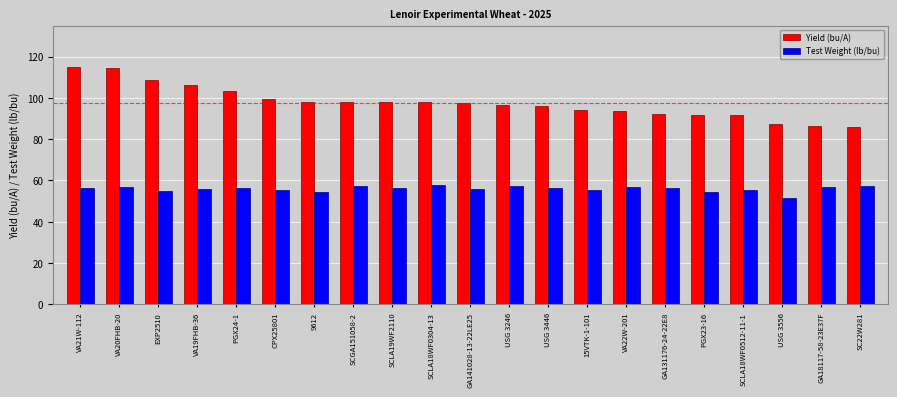

What is the difference between the maximum and second lowest values in the Test Weight (lb/bu) series?

3.5